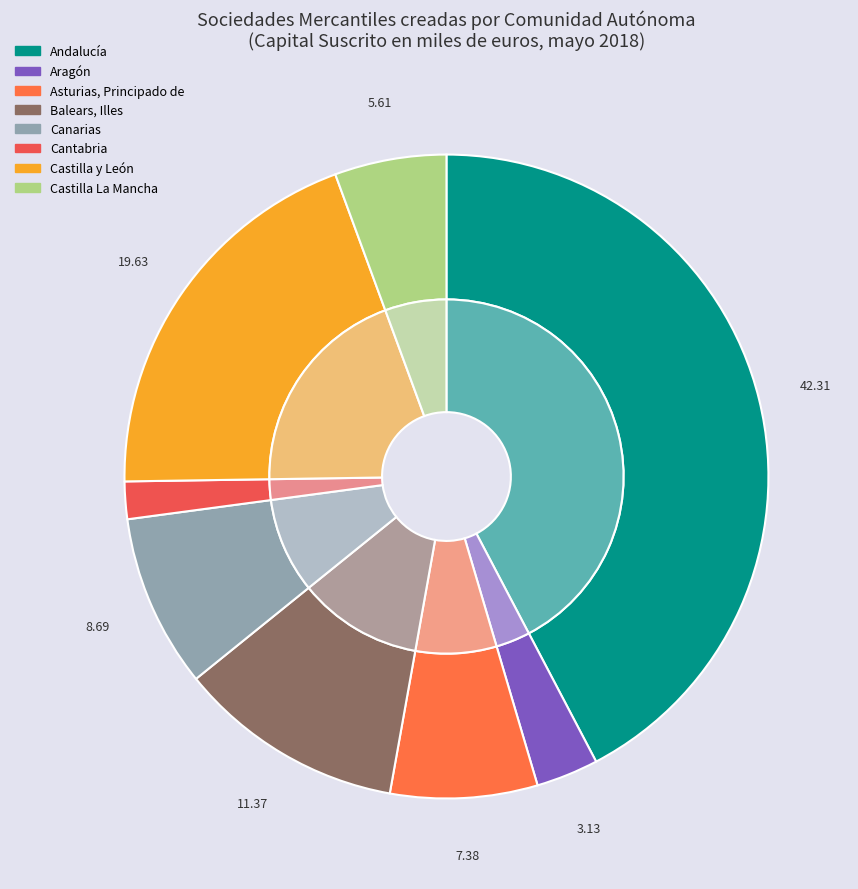

What is the change in value from Cantabria to Castilla La Mancha?

+4297